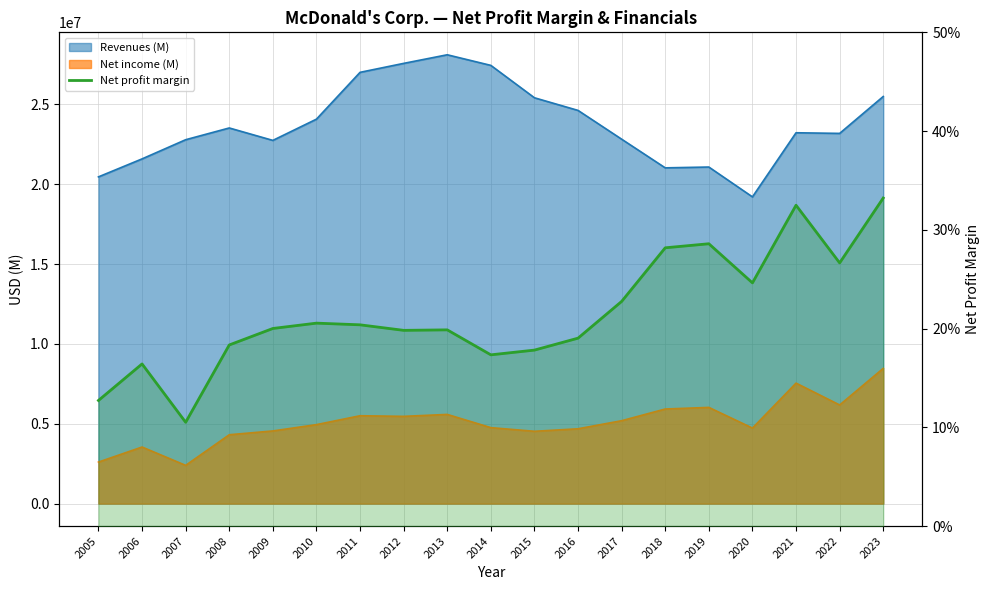

How many data points does each series have?

19